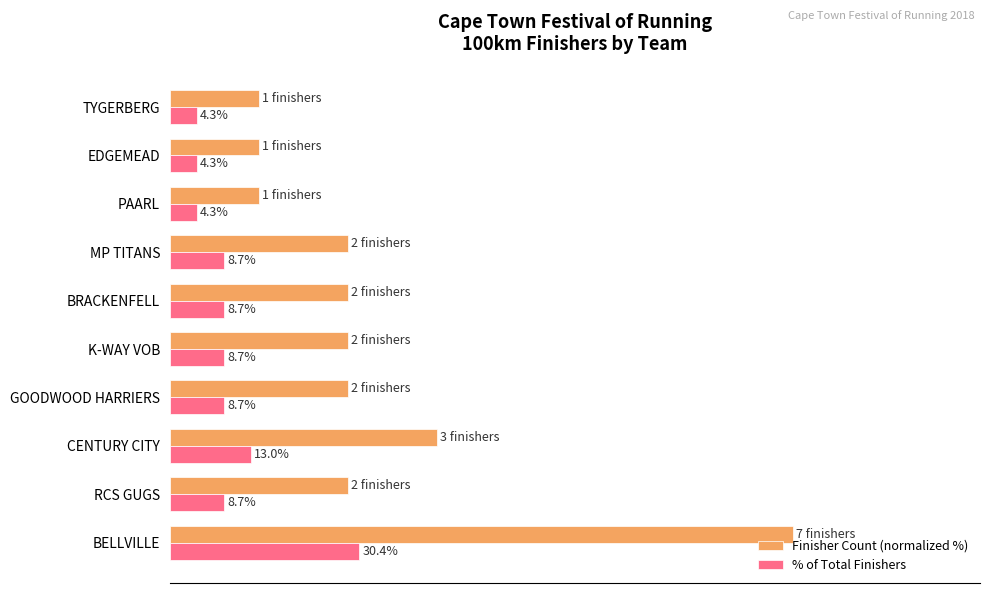

Which series changed the most between GOODWOOD HARRIERS and PAARL?

Finisher Count (normalized %)